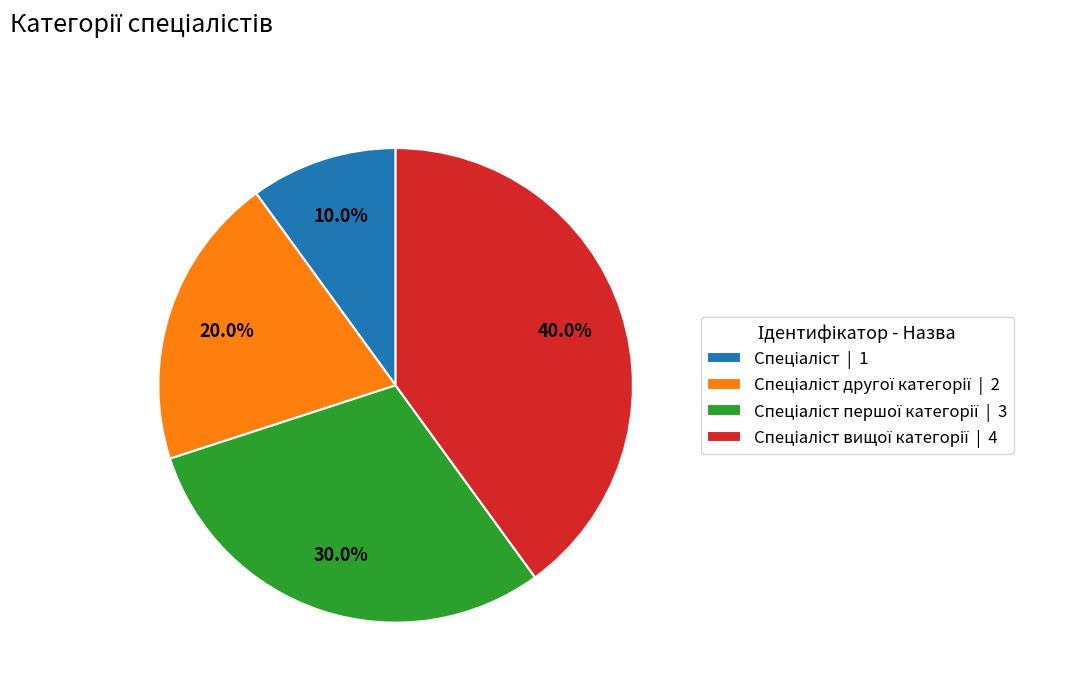

Is there any slice that represents more than half of the pie?

No